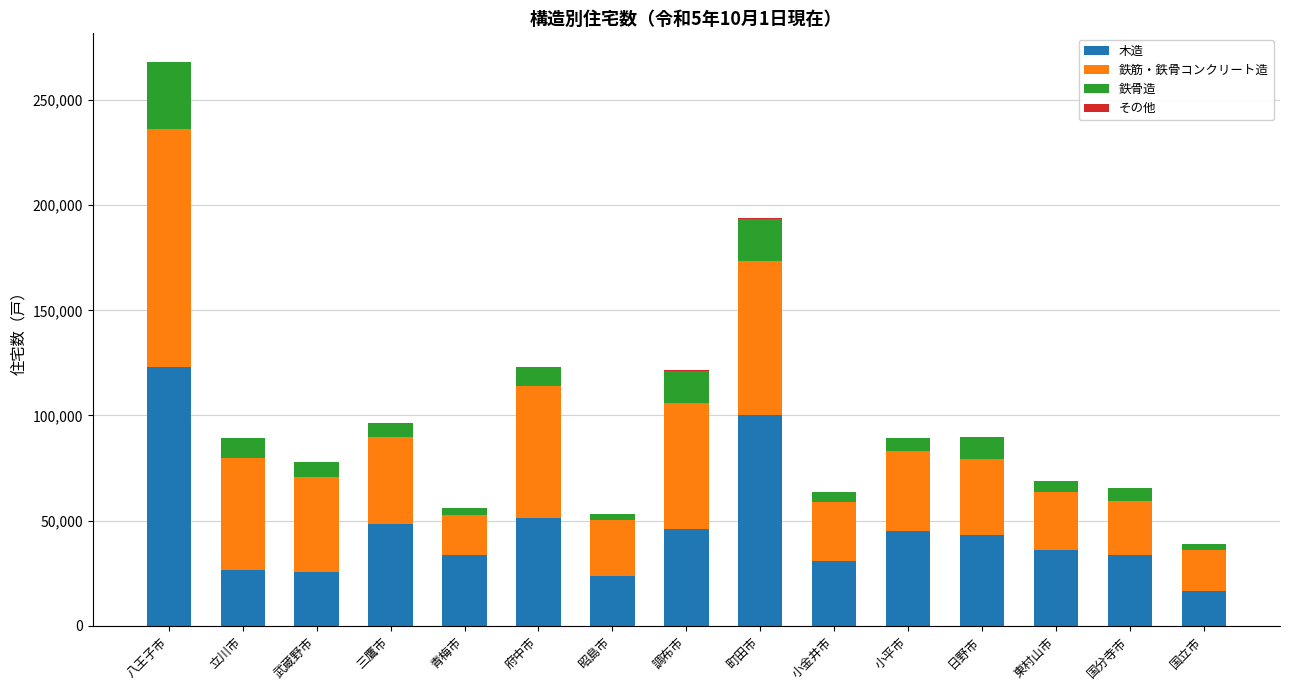

What is the total value across all series at 立川市?

89440